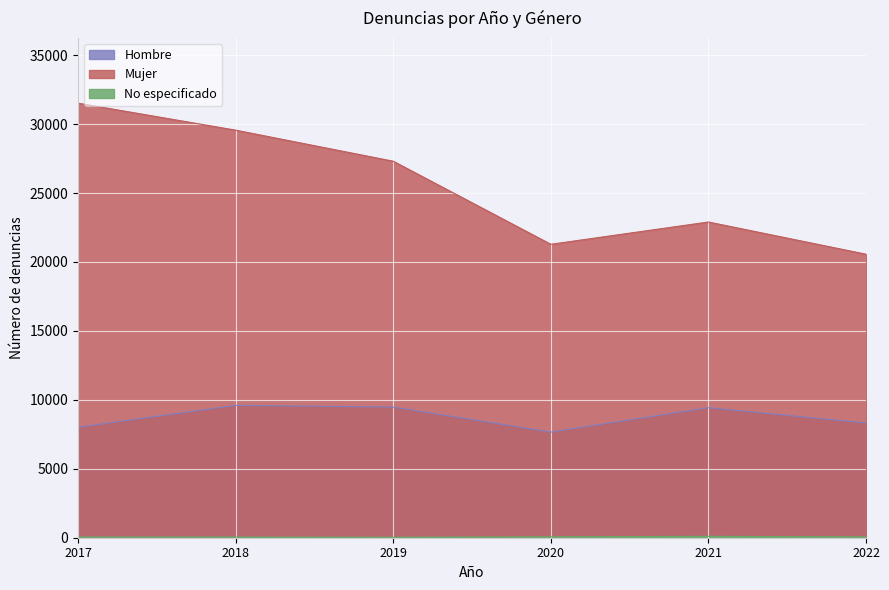

At which category does the chart reach its minimum across all series?

2019